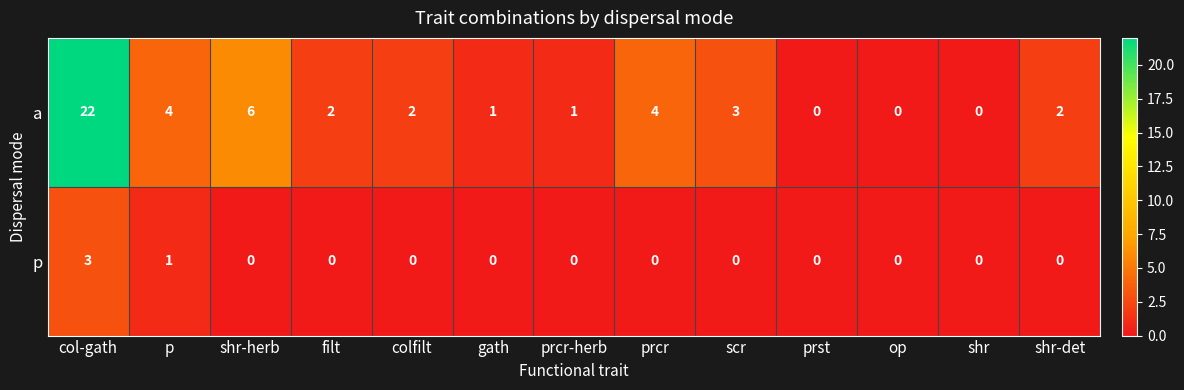

Reading left to right, extract all data points from this chart.

a: col-gath=22	p=4	shr-herb=6	filt=2	colfilt=2	gath=1	prcr-herb=1	prcr=4	scr=3	prst=0	op=0	shr=0	shr-det=2
p: col-gath=3	p=1	shr-herb=0	filt=0	colfilt=0	gath=0	prcr-herb=0	prcr=0	scr=0	prst=0	op=0	shr=0	shr-det=0